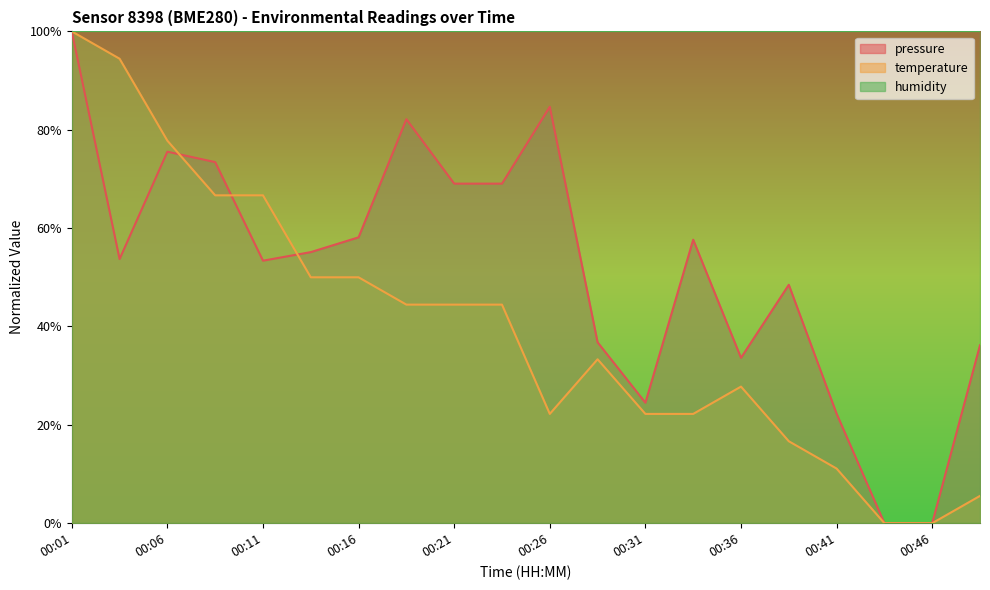

What are all the series names shown in the legend?

pressure, temperature, humidity